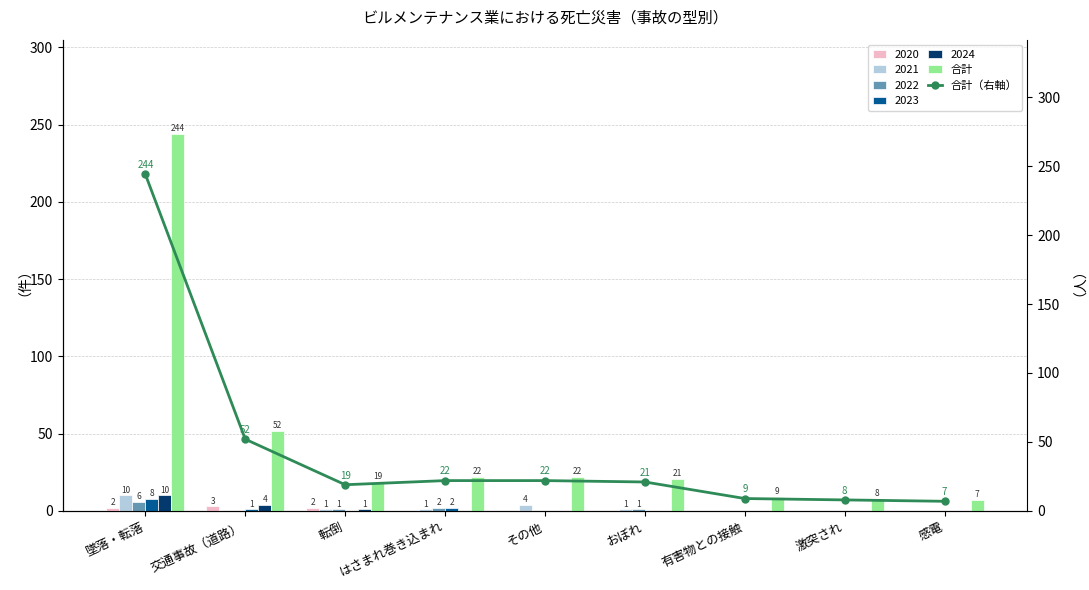

At which label does 合計 reach its minimum?

感電